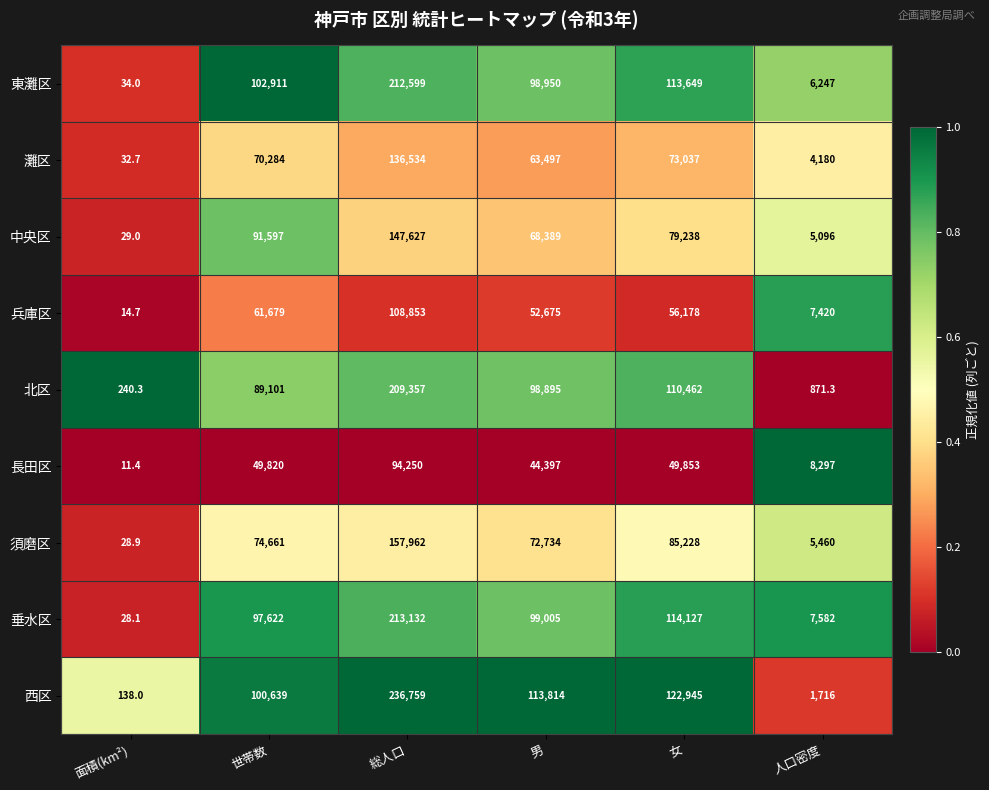

What is the difference between the second highest and minimum values in the 北区 series?

110221.7